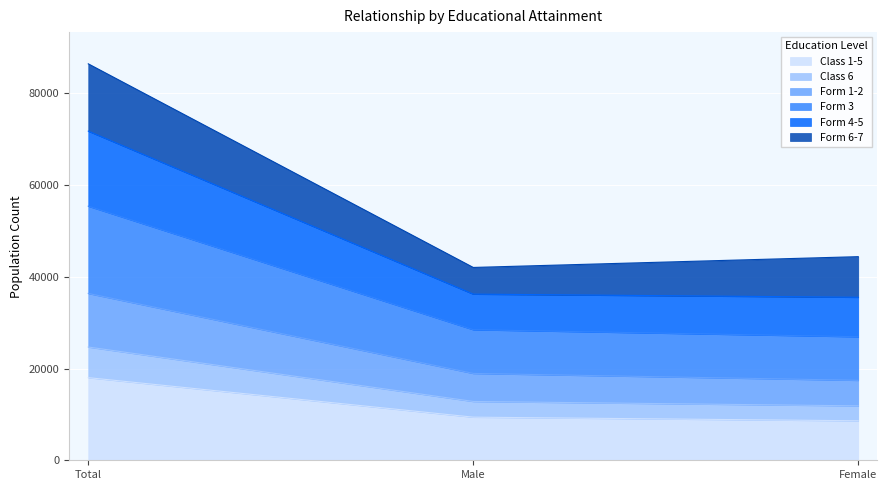

What is the total value across all series at Female?

44381